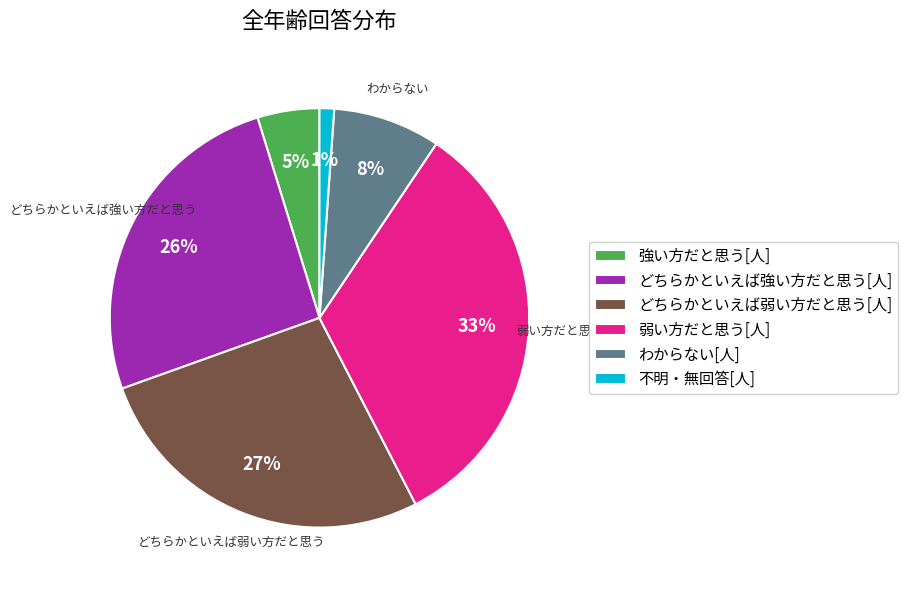

Does any single category account for the majority?

No